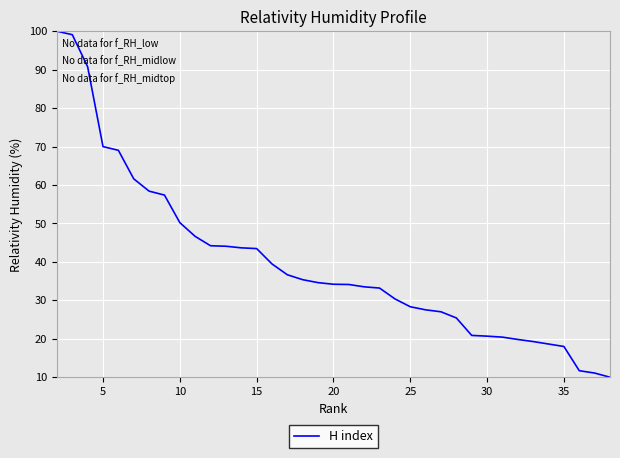

What is the difference between the second highest and second lowest values?

88.0